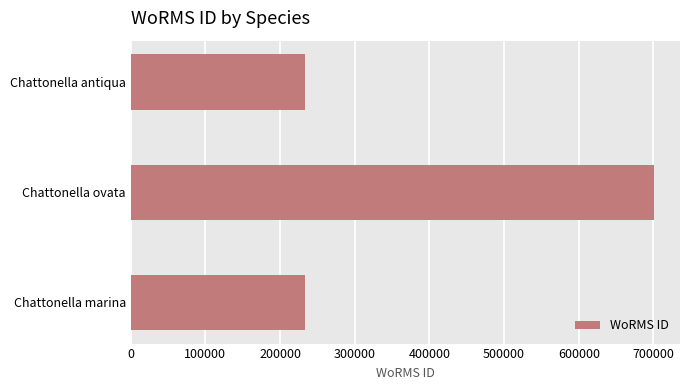

How many distinct data groups are displayed?

1